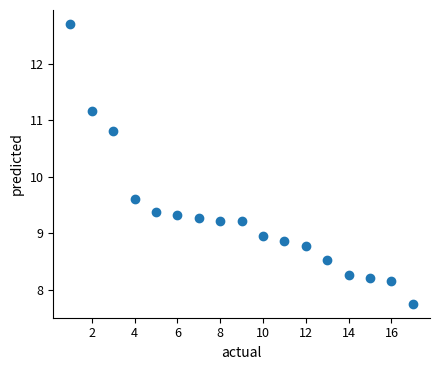

What Y value in the scatter plot is closest to 10?

9.6